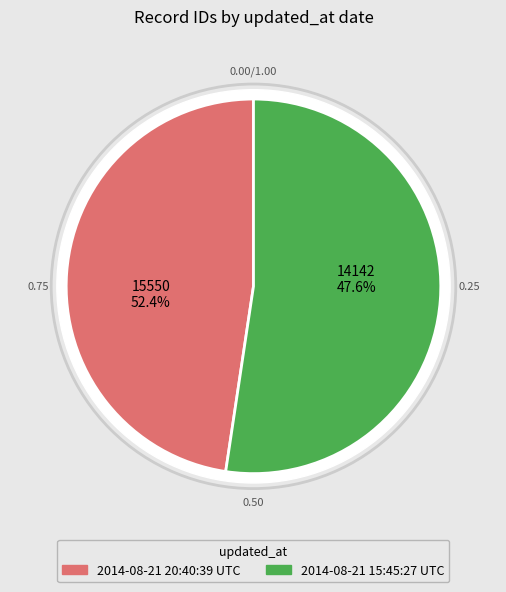

Combined, what portion of the pie is 2014-08-21 20:40:39 UTC and 2014-08-21 15:45:27 UTC?

100.0%